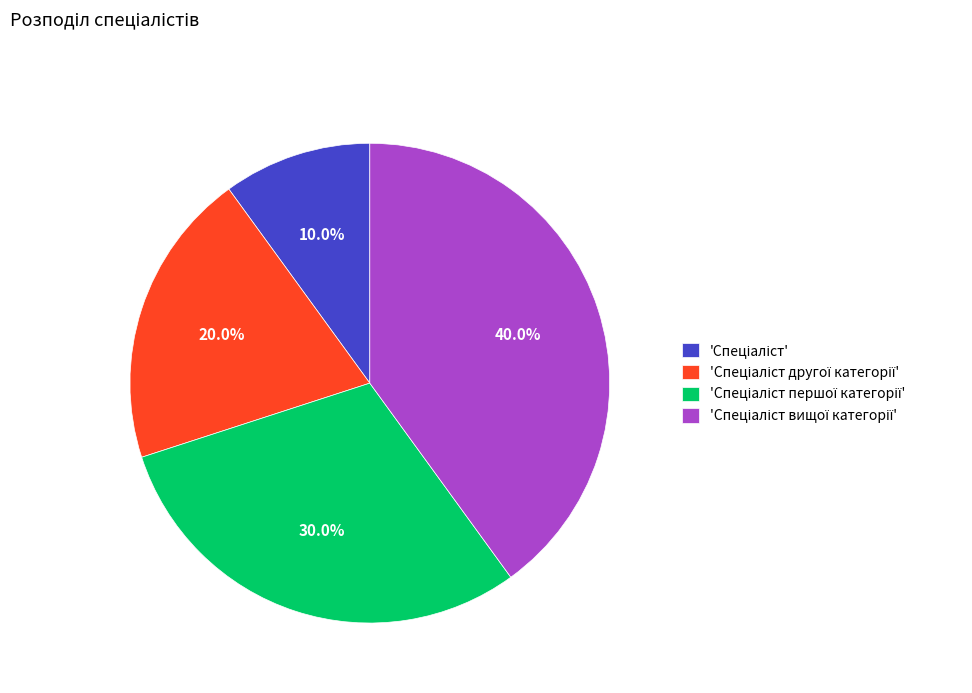

Is there a majority slice in this chart?

No